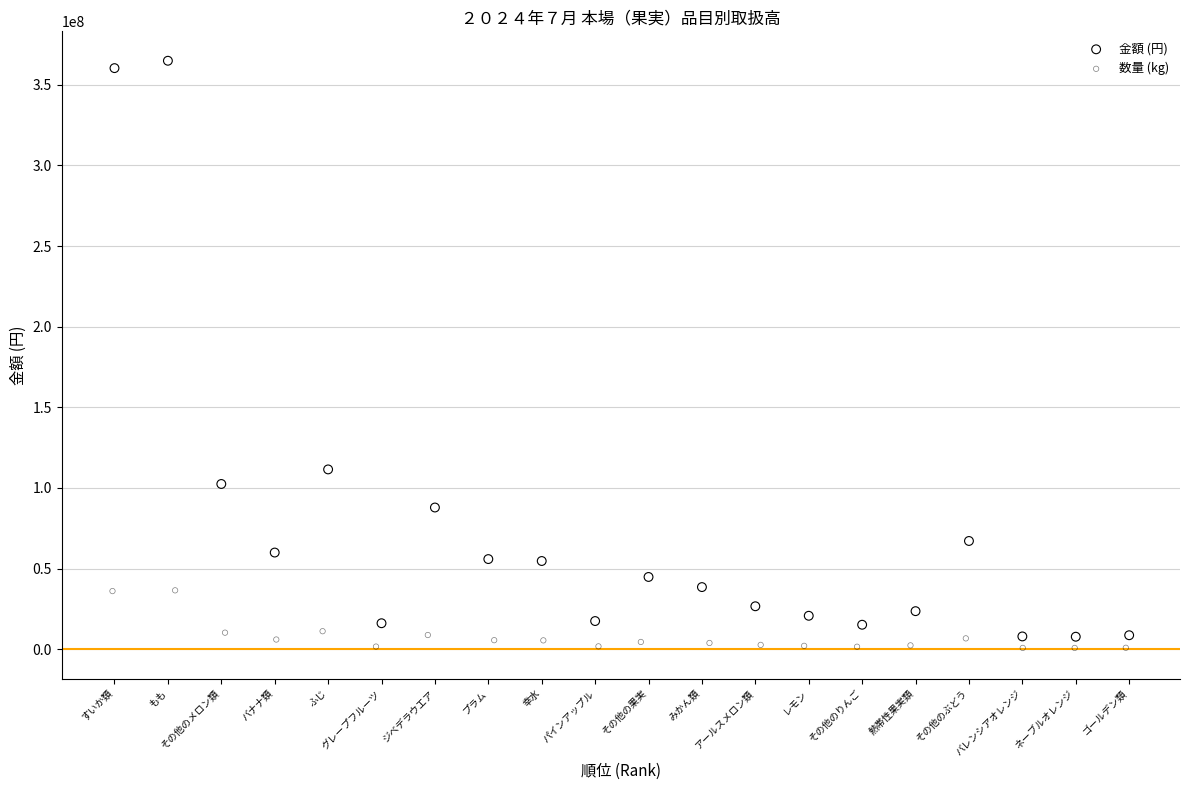

What are all the series names shown in the legend?

金額 (円), 数量 (kg)